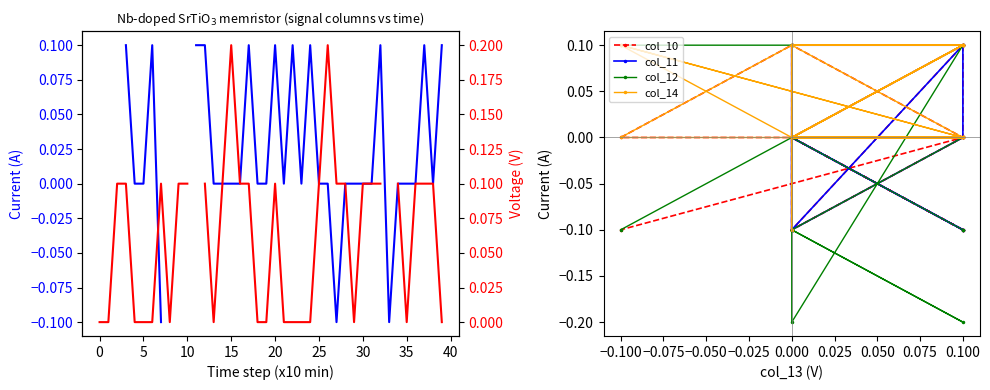

What is the lowest value of the col_12 series?

-0.2